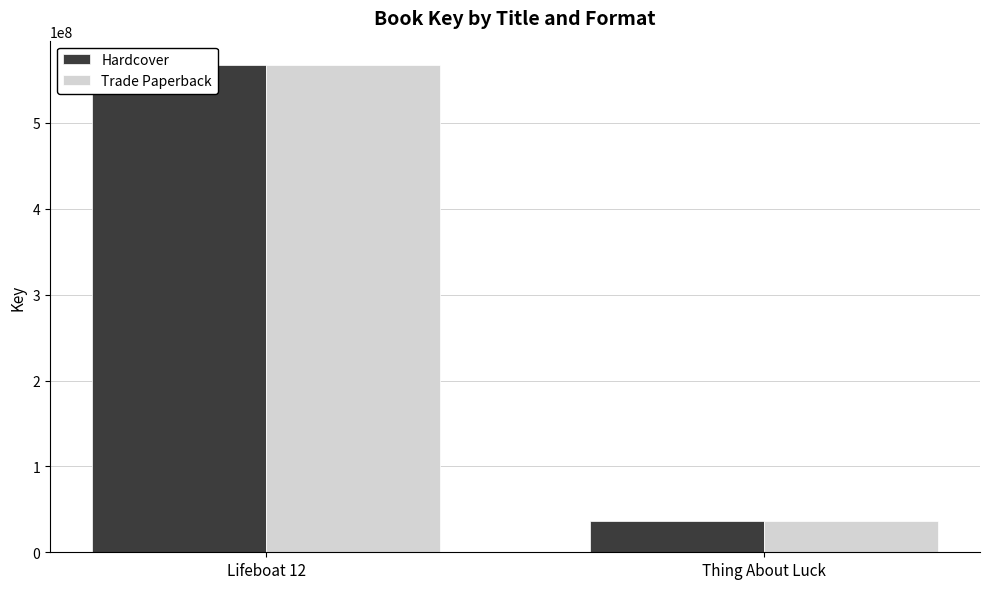

Which category has the lowest value across all series?

Thing About Luck